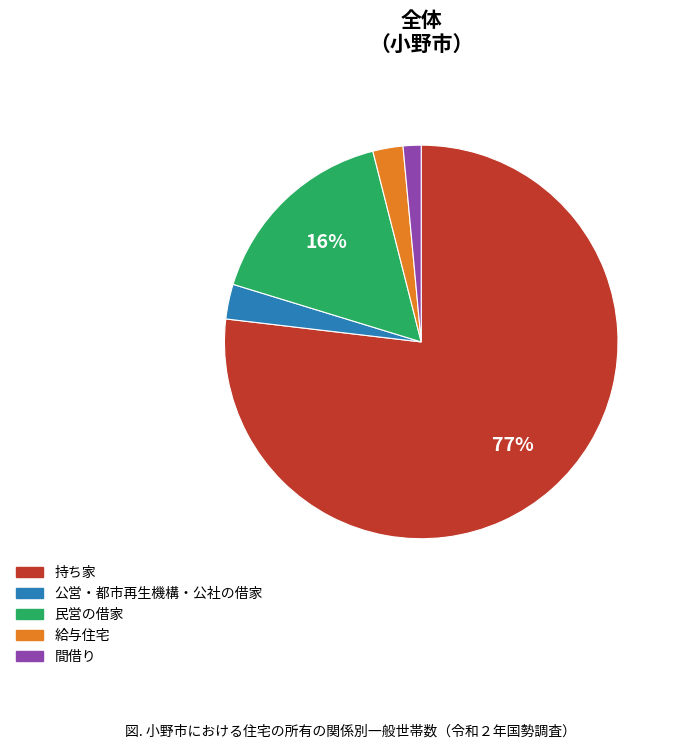

How many segments does this pie chart have?

5